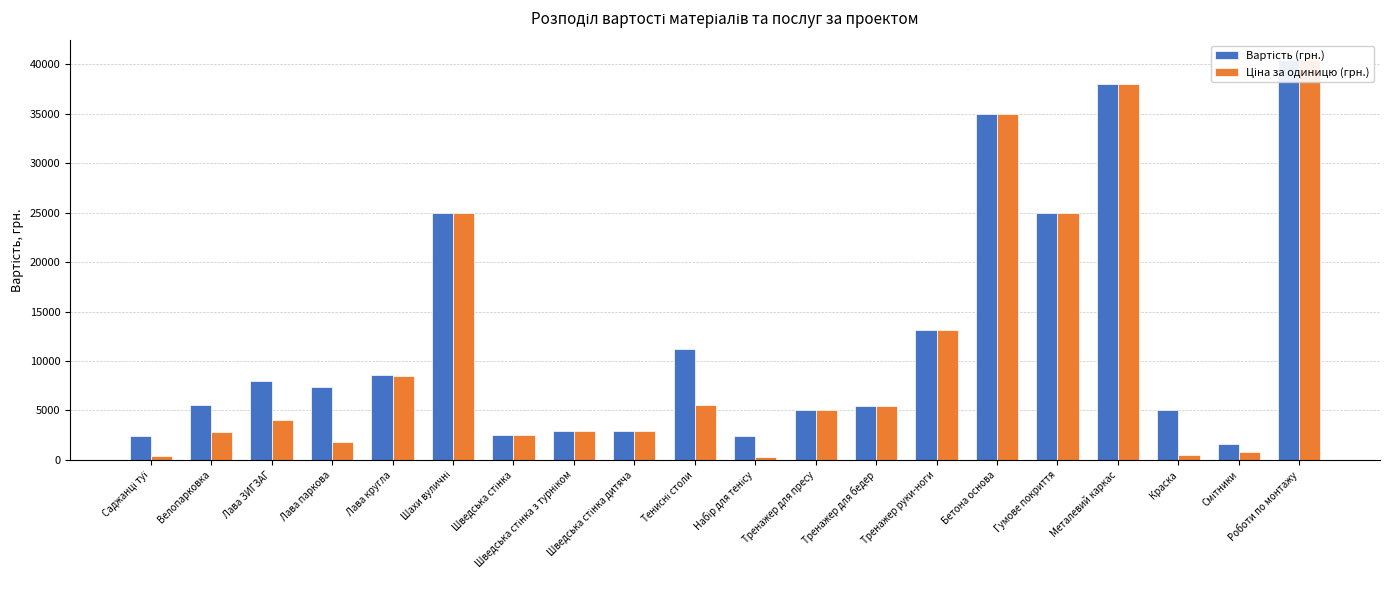

At which label is Вартість (грн.) closest to 21000?

Шахи вуличні